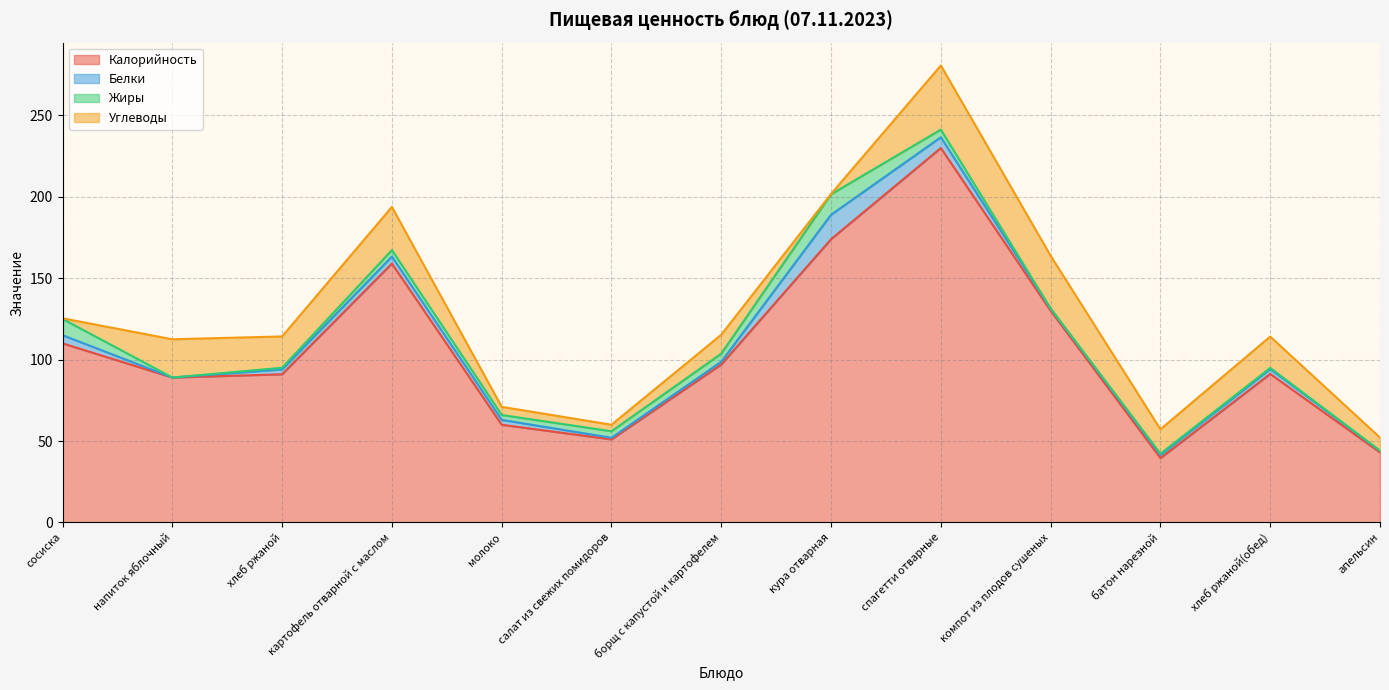

At how many categories does at least one series exceed 193?

1